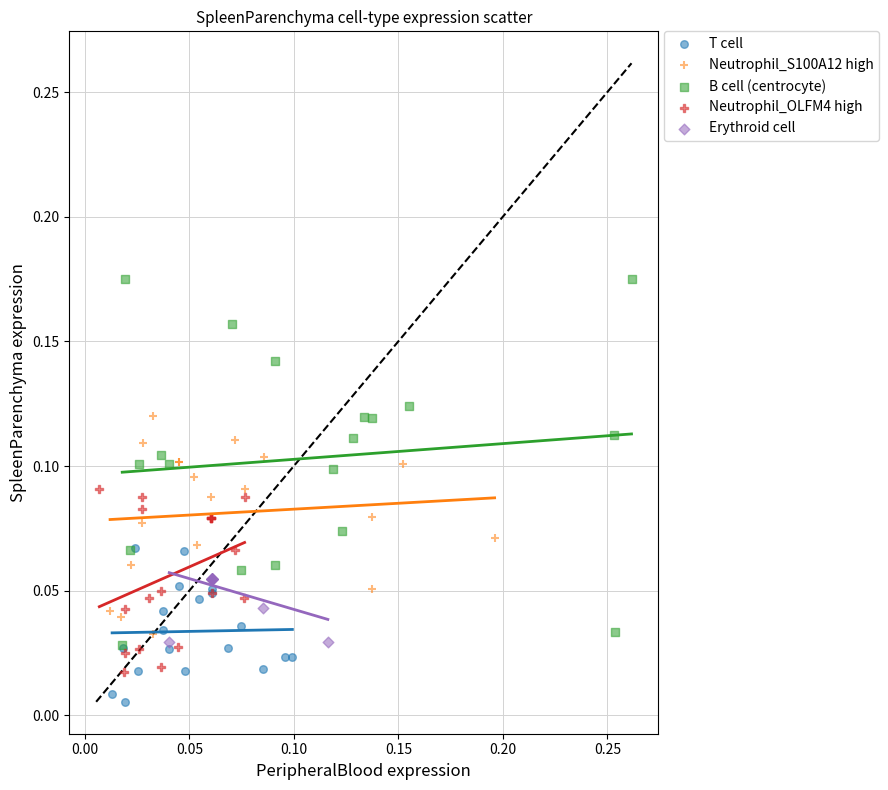

Which series contains the lowest Y value?

T cell